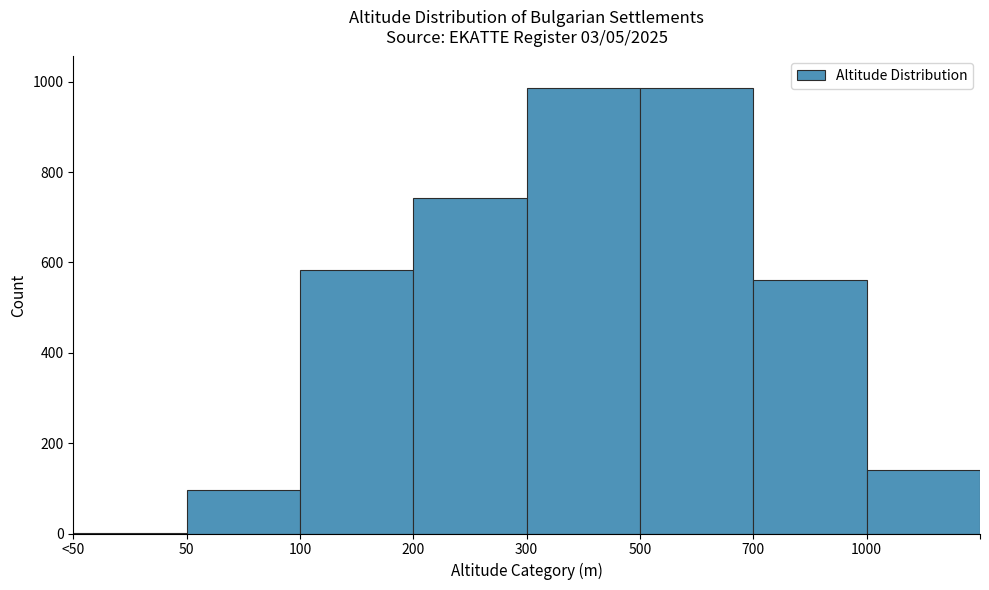

What is the sum of all values?

4101